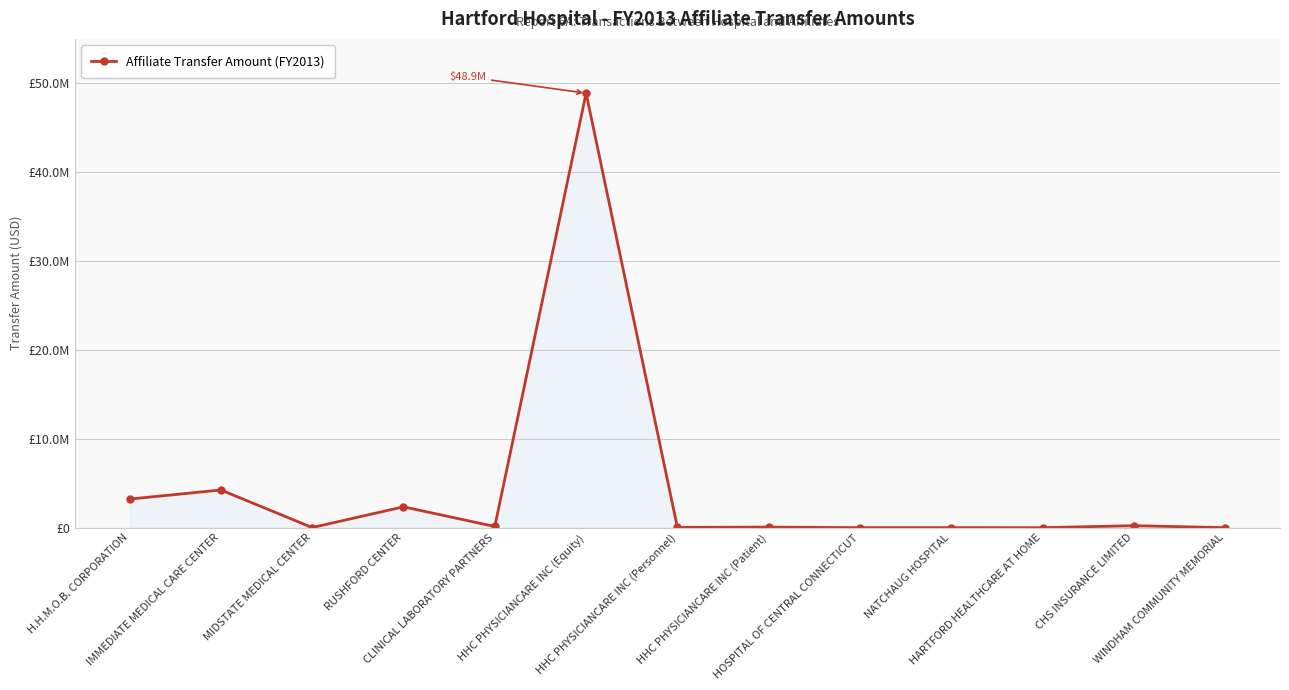

Is this an area chart (filled region under the line)?

Yes